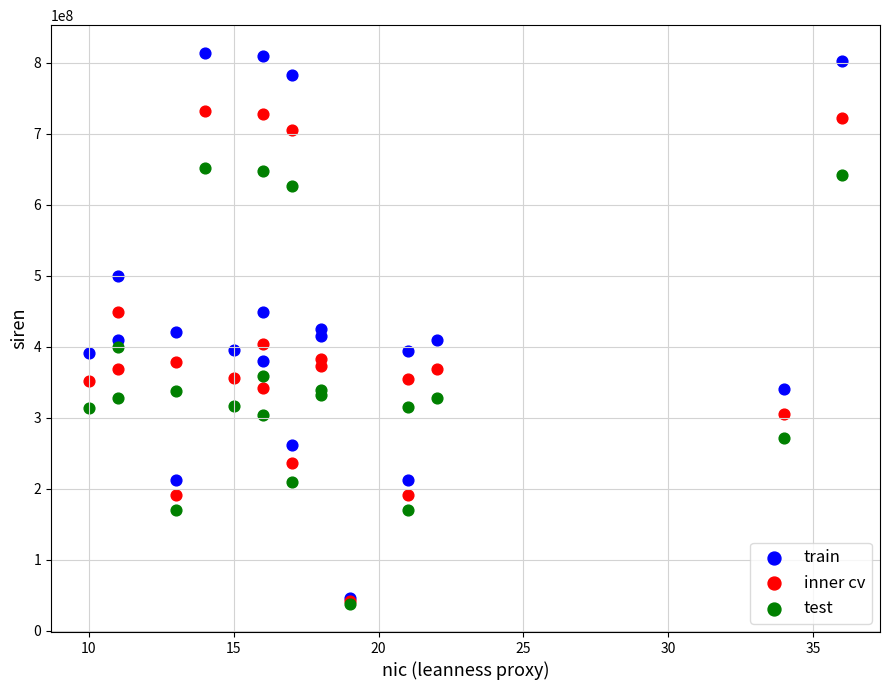

Which series reaches the maximum Y coordinate?

train